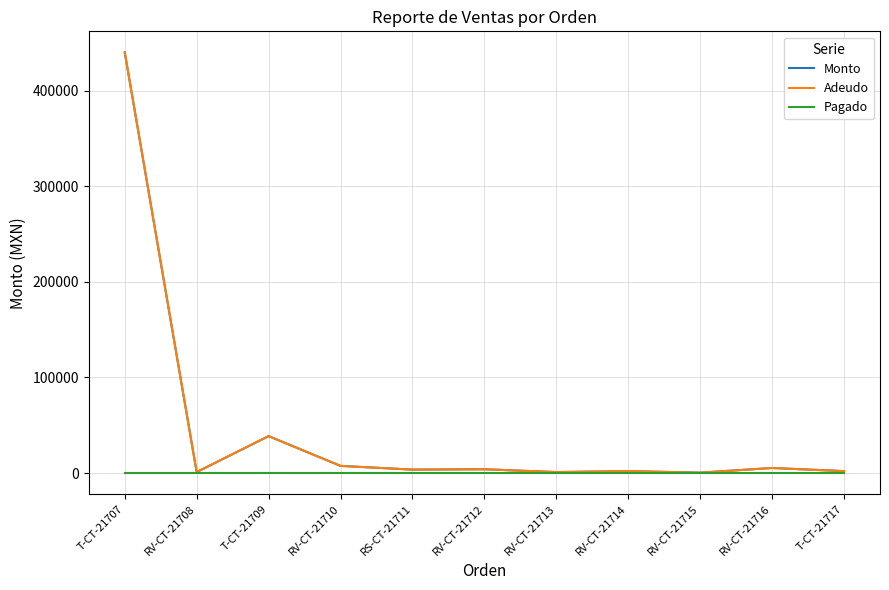

Which series has the largest total across all categories?

Monto